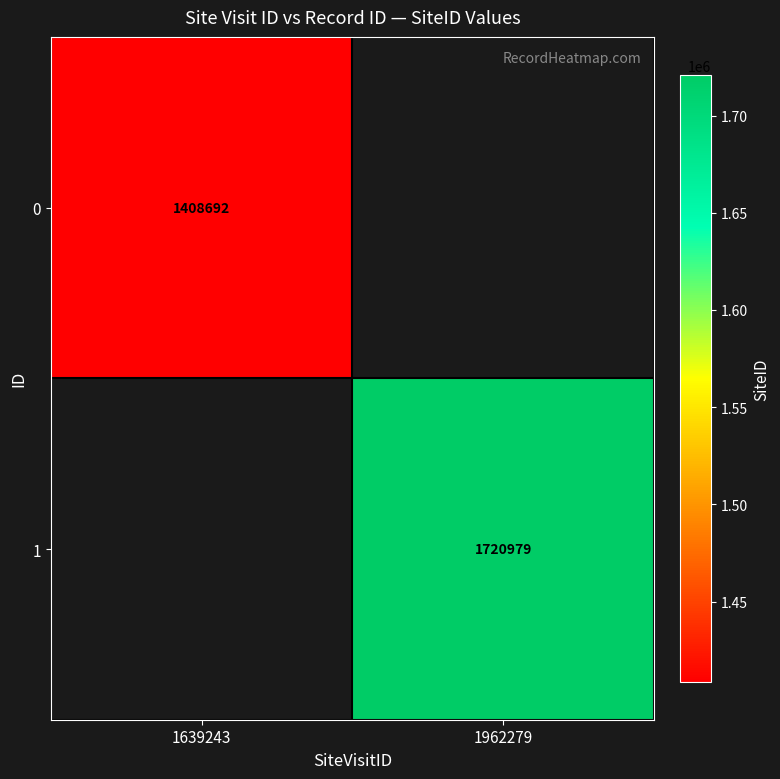

True or false: 0 has a value of 2398901 at 1639243.

False